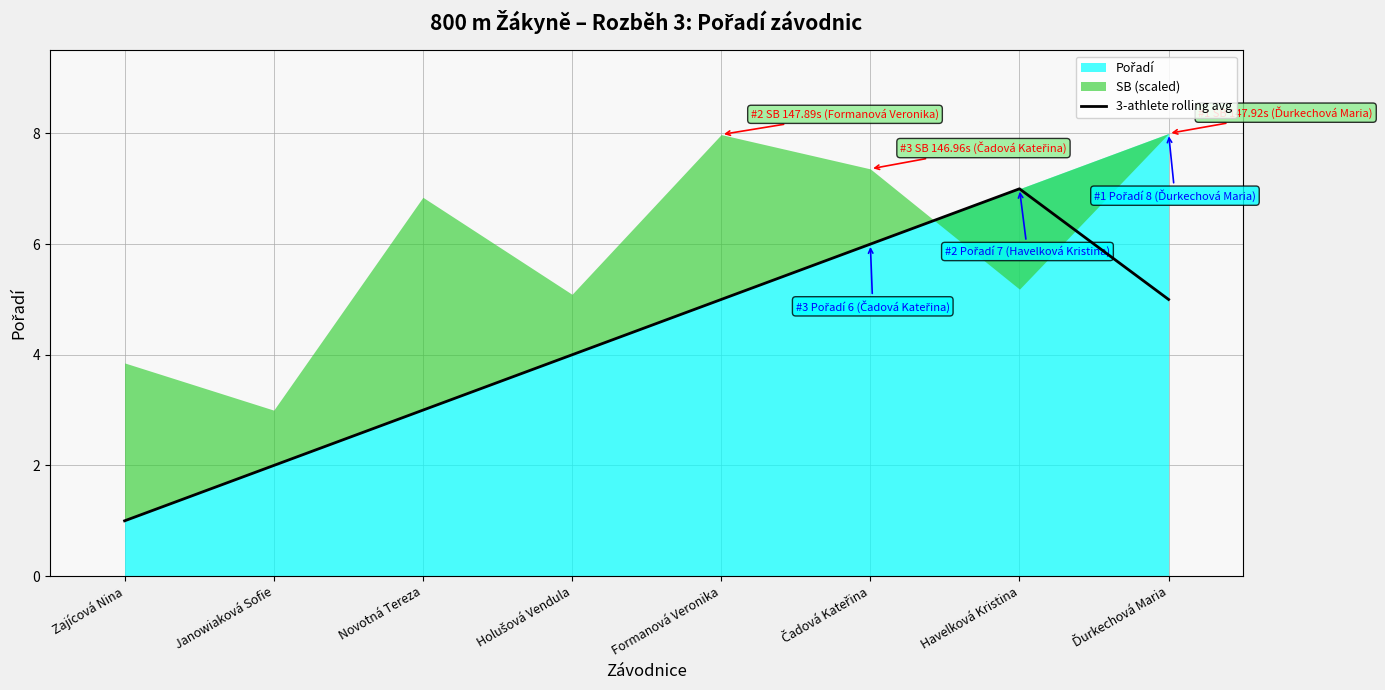

True or false: there are more than 1 points higher than both neighbors.

False